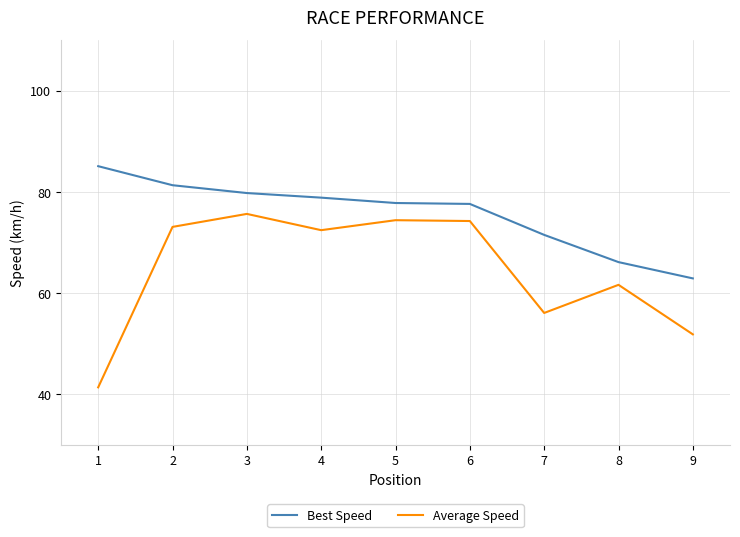

List the series in order of their overall mean, highest first.

Best Speed, Average Speed